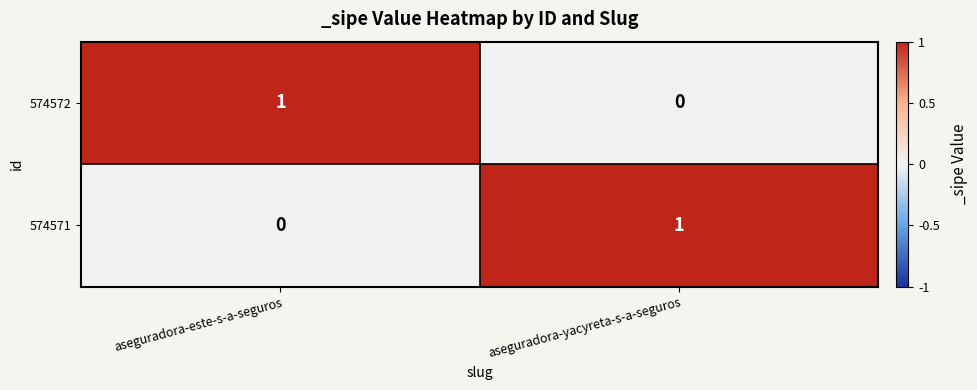

Count the number of data series in this chart.

2